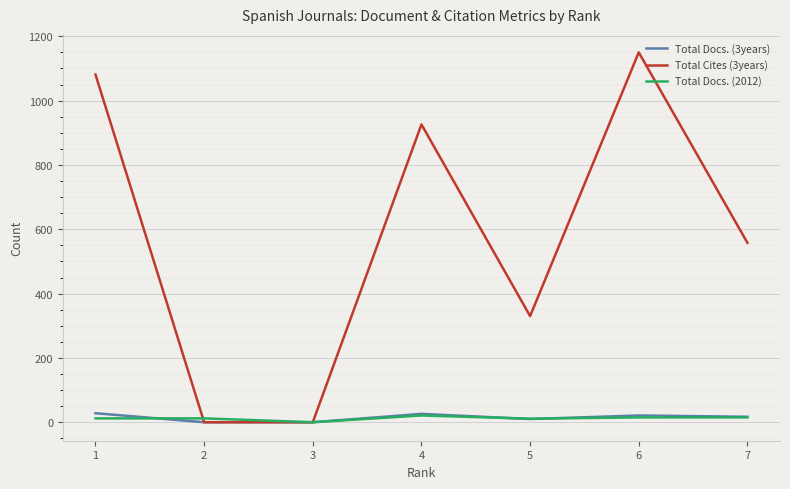

At which label does Total Docs. (3years) first exceed 17?

1